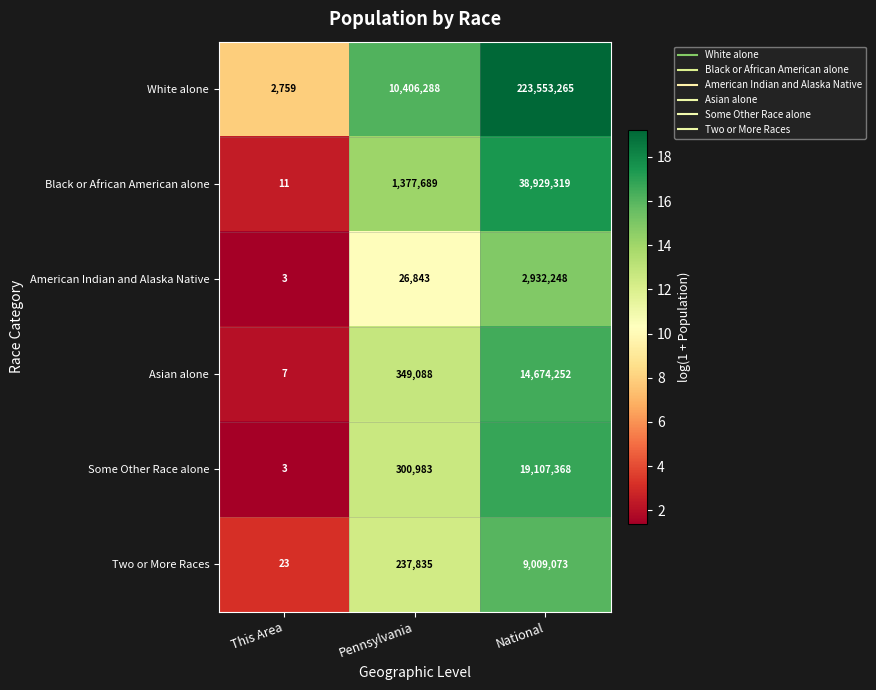

How many categories are shown in the chart?

3